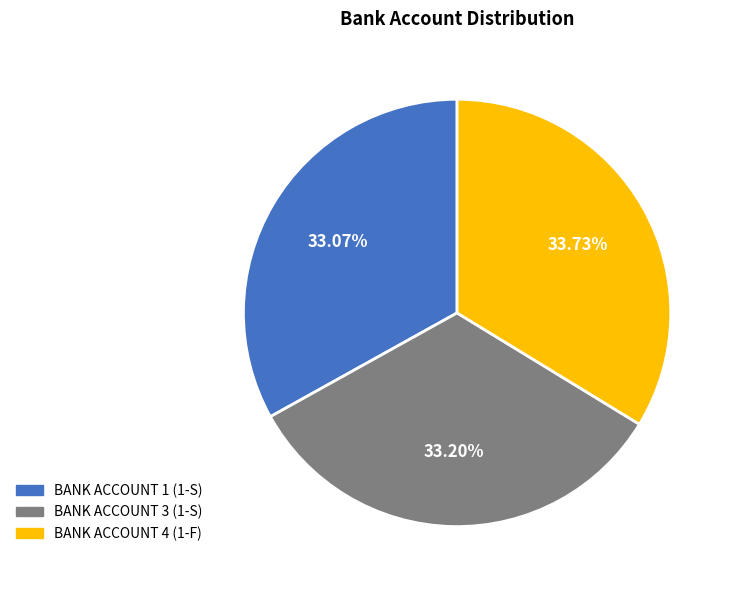

The BANK ACCOUNT 4 (1-F) slice represents 28% of the pie. True or false?

False